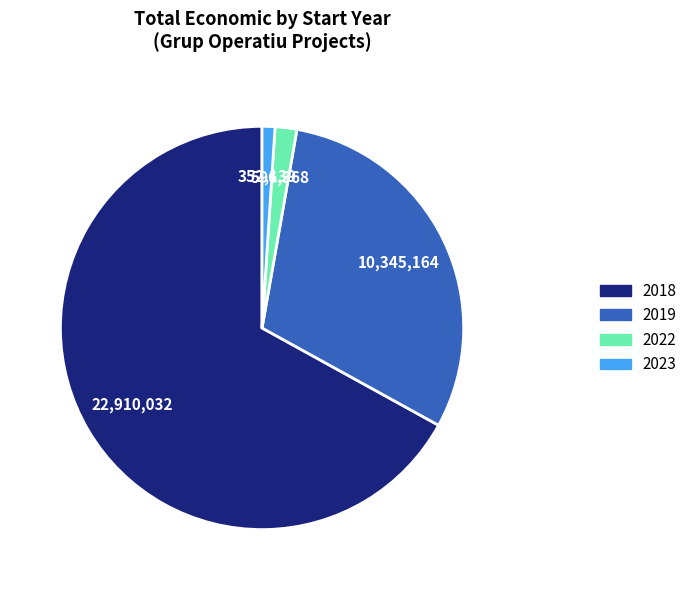

Does any single category account for the majority?

Yes